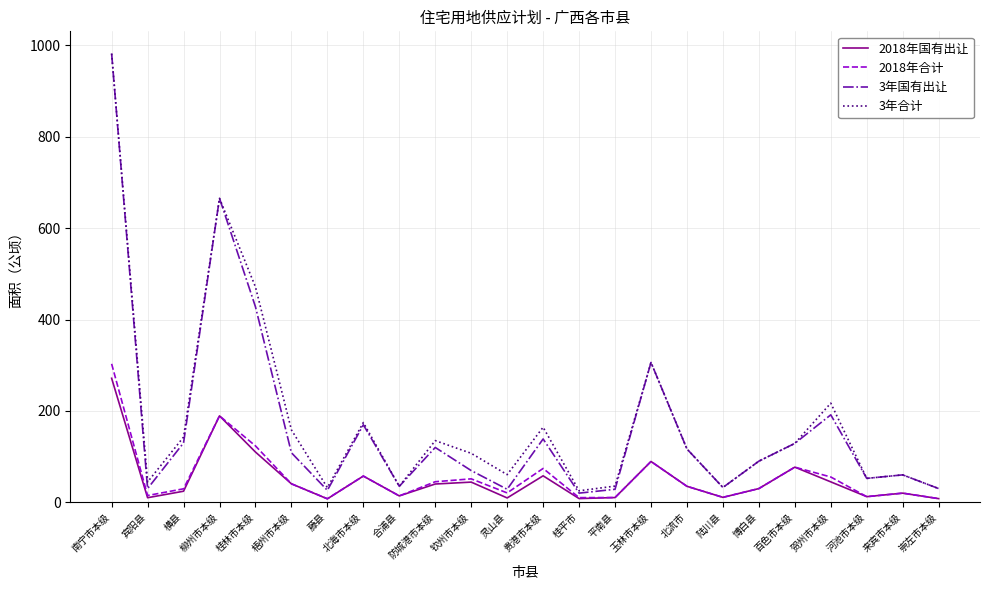

What is the sum of the 3年合计 values at 南宁市本级 and 北流市?

1098.9